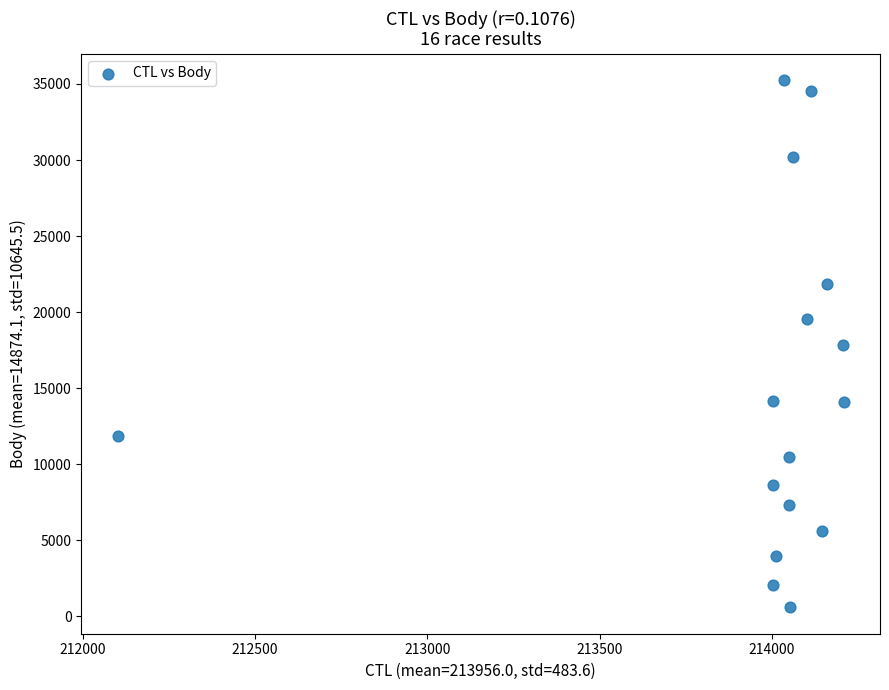

What is the range of X values (max minus min)?

2107